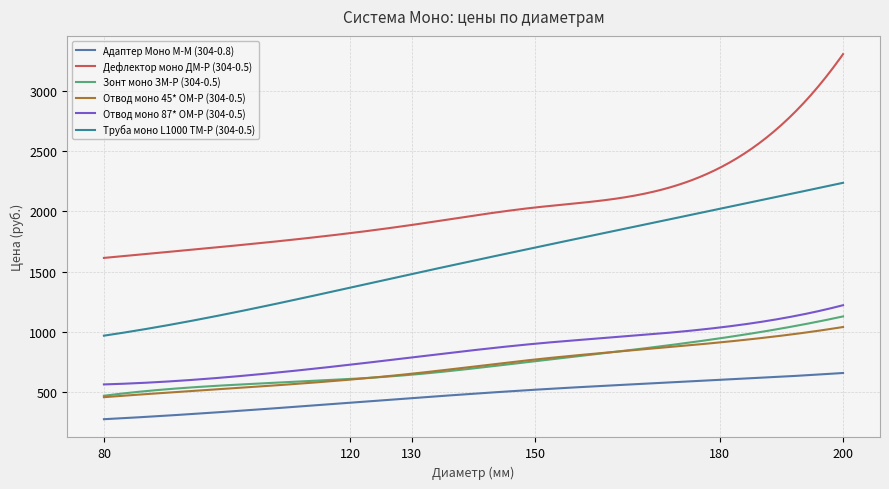

True or false: Труба моно L1000 ТМ-Р (304-0.5) and Отвод моно 45* ОМ-Р (304-0.5) intersect in this chart.

False